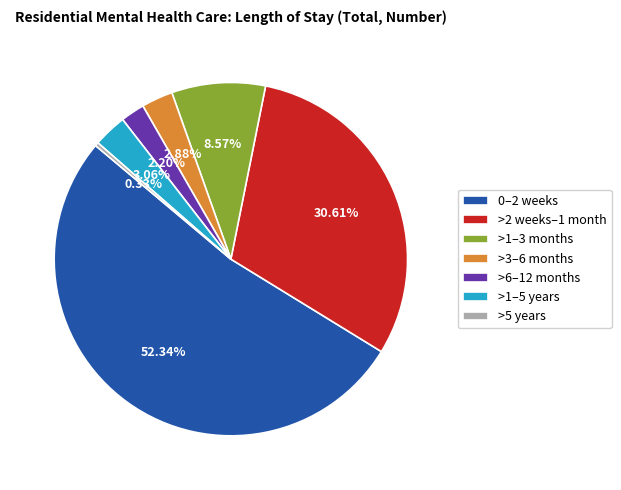

Between >1–3 months and >1–5 years, which is larger?

>1–3 months